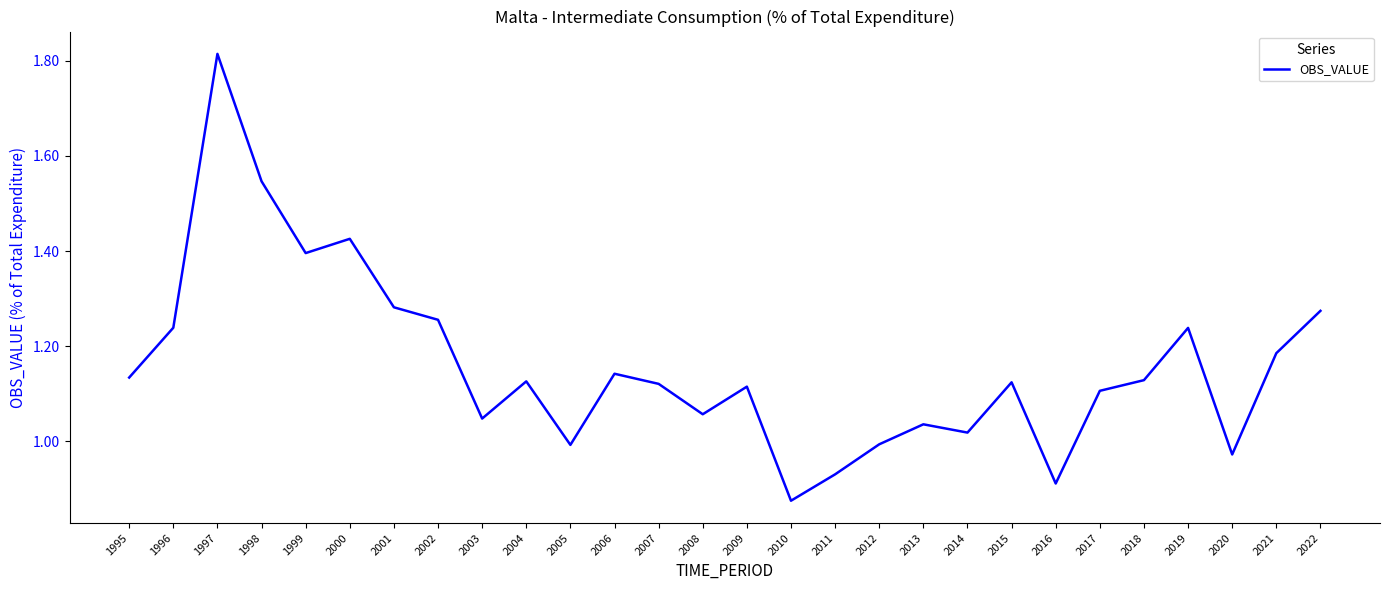

The chart shows a value of 1.1 at 2018. True or false?

True